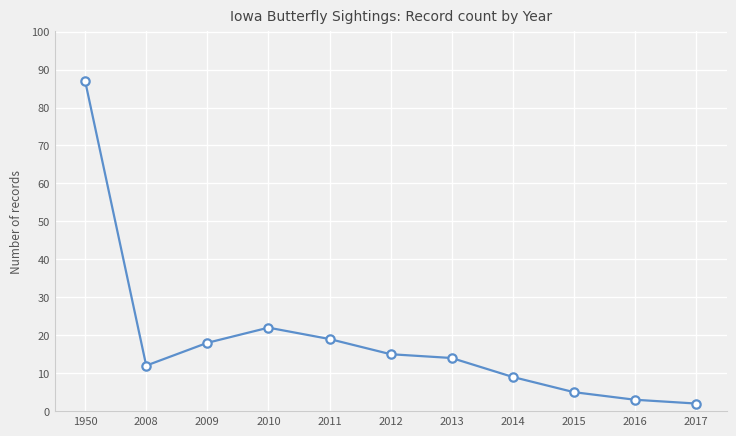

What is the change in value from 2011 to 2016?

-16